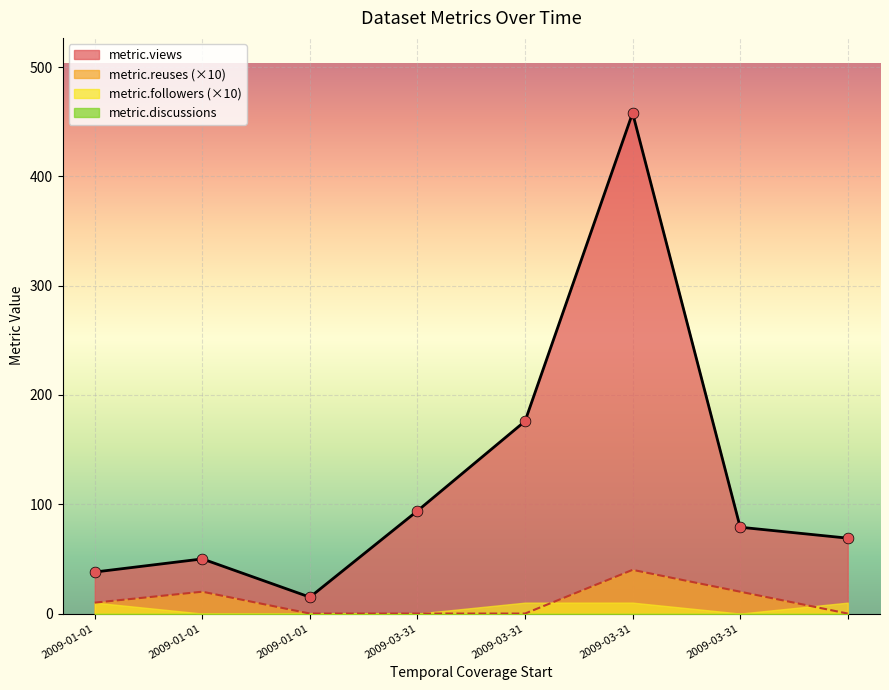

Which series reaches the maximum Y coordinate?

metric.views